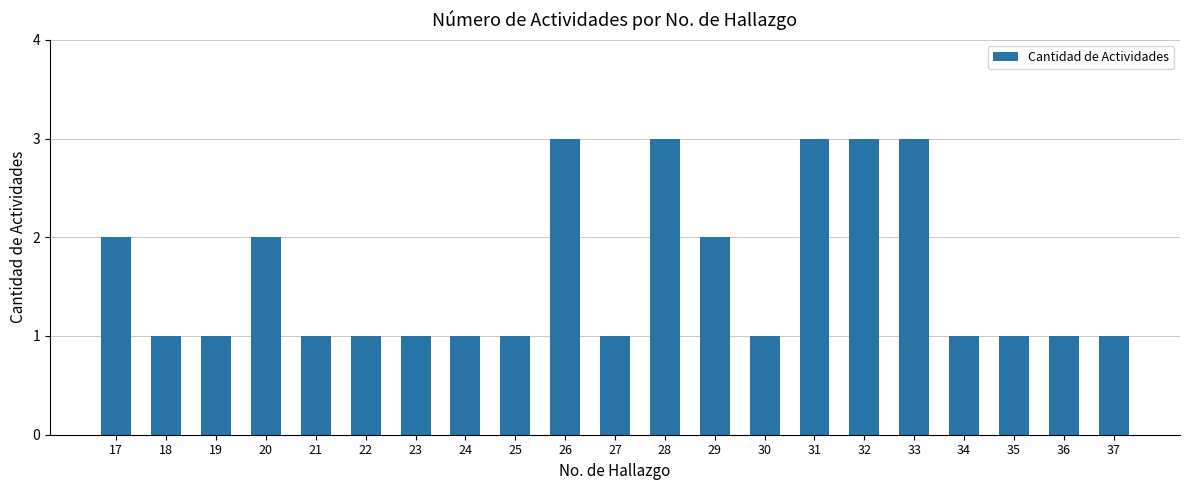

What value does the data have at 21?

1